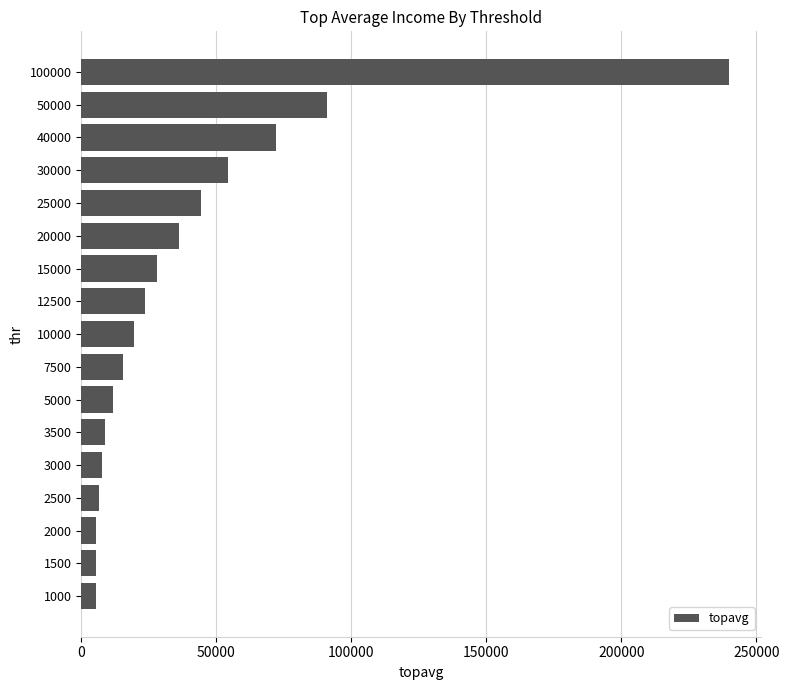

True or false: the data shows 81458.5 at 30000.

False